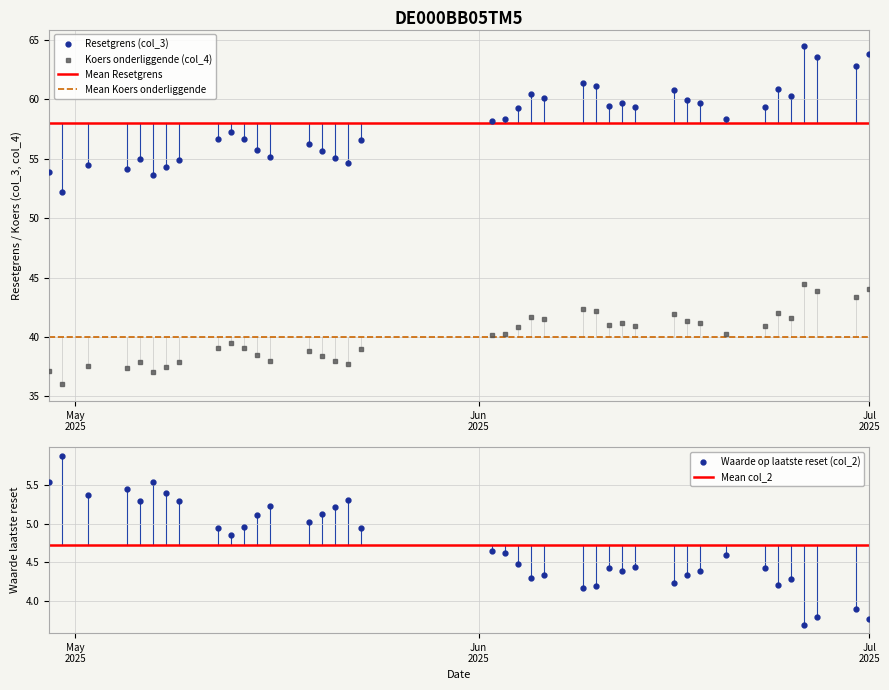

Is it true that Koers onderliggende (col_4) equals 44.5 at 2025-06-26?

True